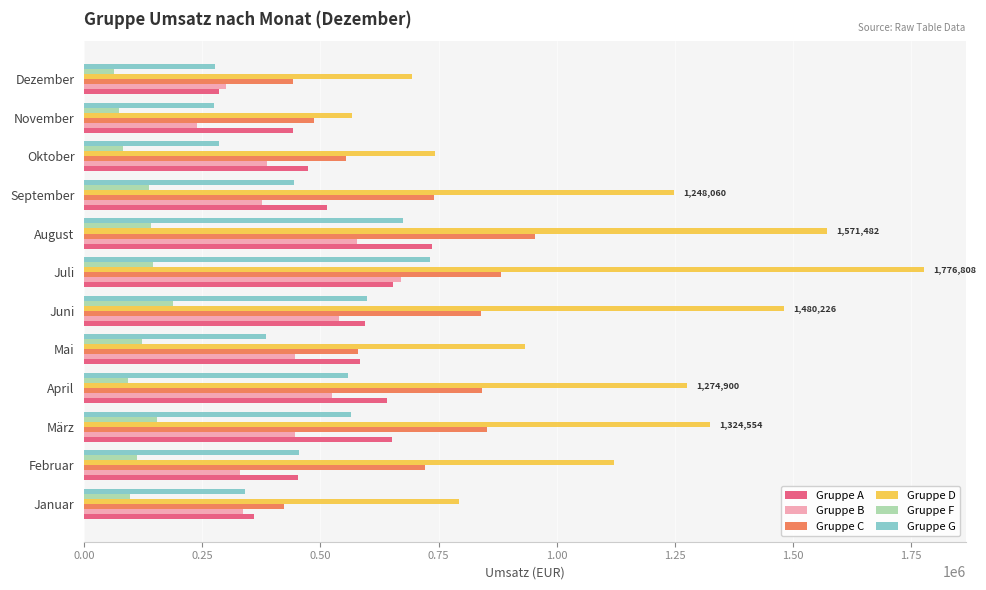

What value does the Gruppe B series have at November?

237720